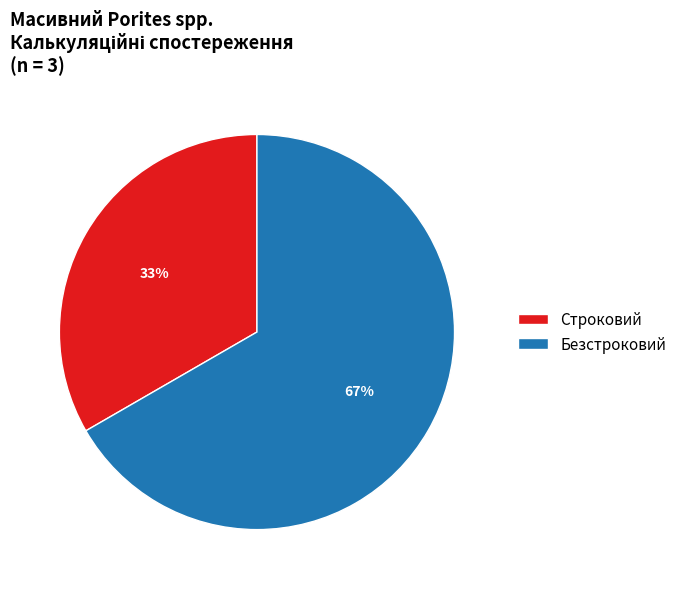

What is the smallest slice in the pie chart?

Строковий